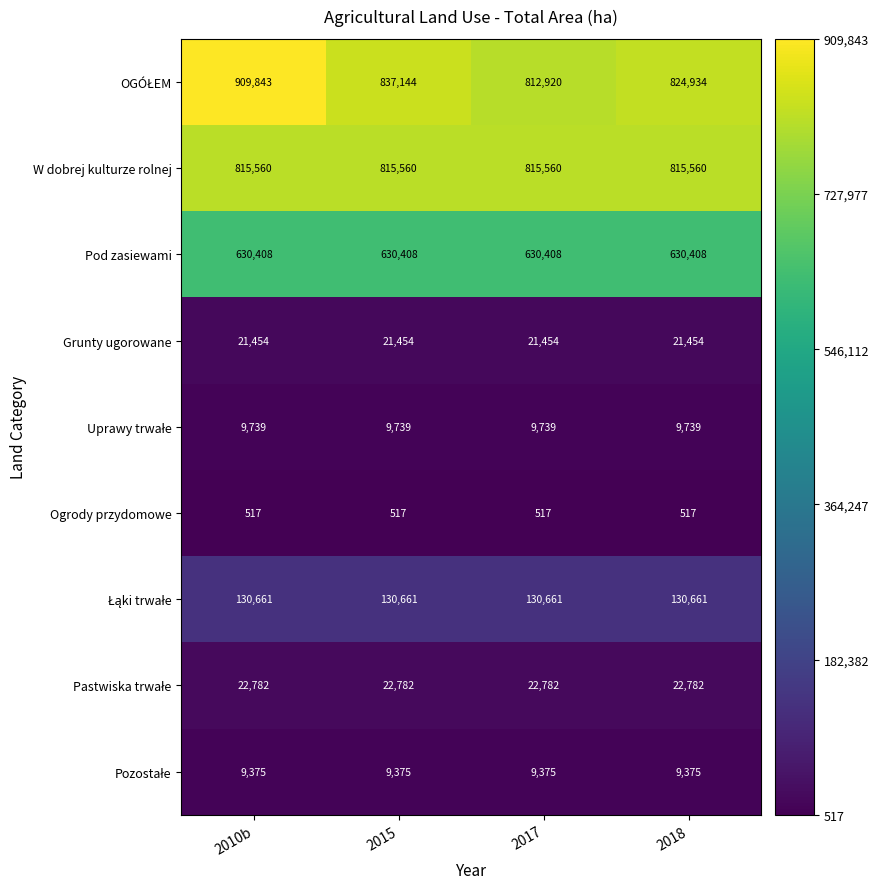

What is the difference between the highest and lowest values at 2015?

836627